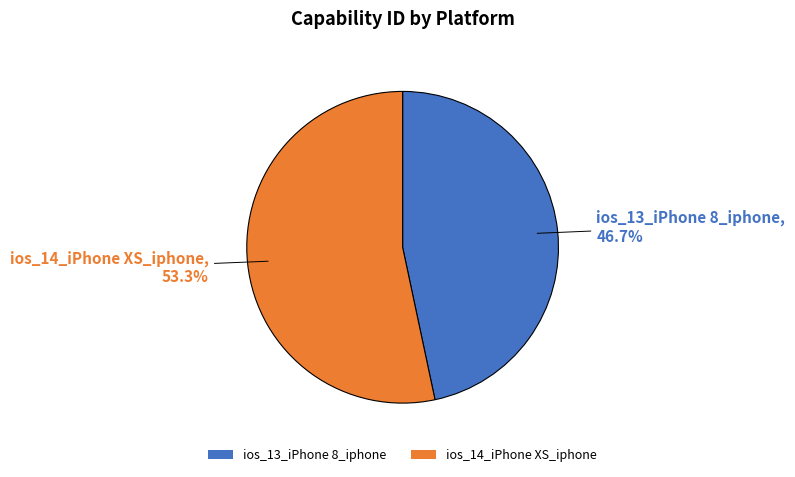

Rank the categories by value from lowest to highest.

ios_13_iPhone 8_iphone, ios_14_iPhone XS_iphone